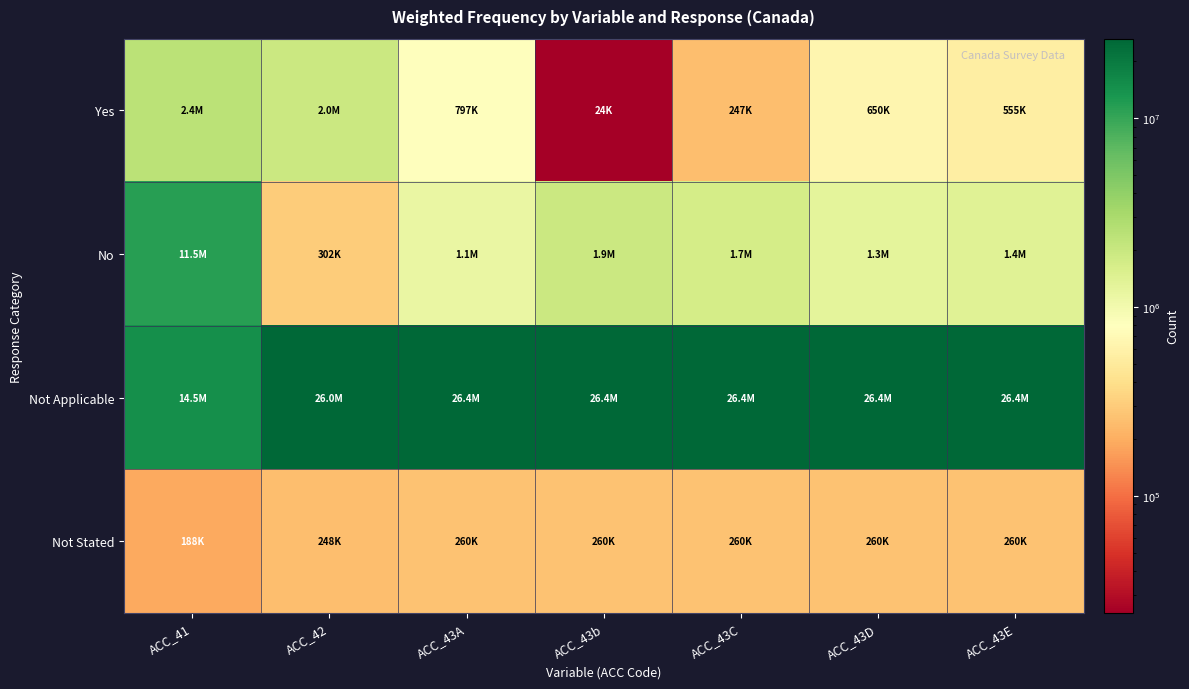

Reading left to right, transcribe all the data shown in this chart.

Yes: ACC_41=2417000	ACC_42=1959000	ACC_43A=797000	ACC_43b=24000	ACC_43C=247000	ACC_43D=650500	ACC_43E=555000
No: ACC_41=11513000	ACC_42=302500	ACC_43A=1149500	ACC_43b=1922500	ACC_43C=1699500	ACC_43D=1296000	ACC_43E=1391500
Not Applicable: ACC_41=14476000	ACC_42=25989000	ACC_43A=26387500	ACC_43b=26387500	ACC_43C=26387500	ACC_43D=26387500	ACC_43E=26387500
Not Stated: ACC_41=188500	ACC_42=248000	ACC_43A=260500	ACC_43b=260500	ACC_43C=260500	ACC_43D=260500	ACC_43E=260500